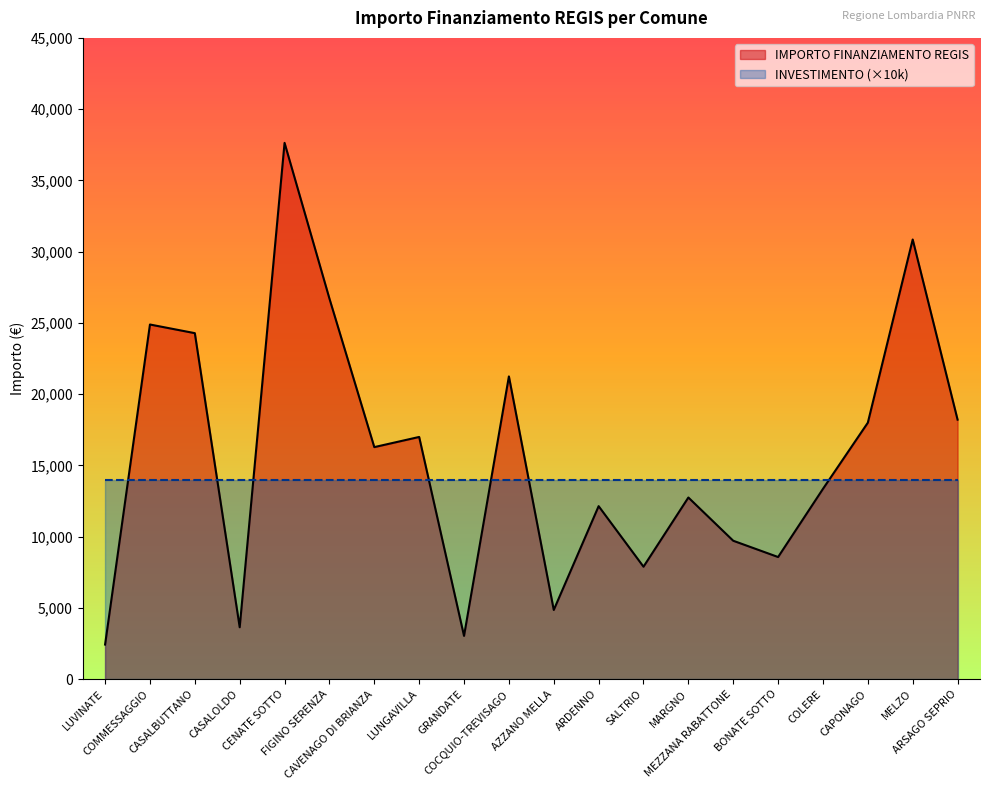

The value at ARDENNO is 12140. True or false?

True